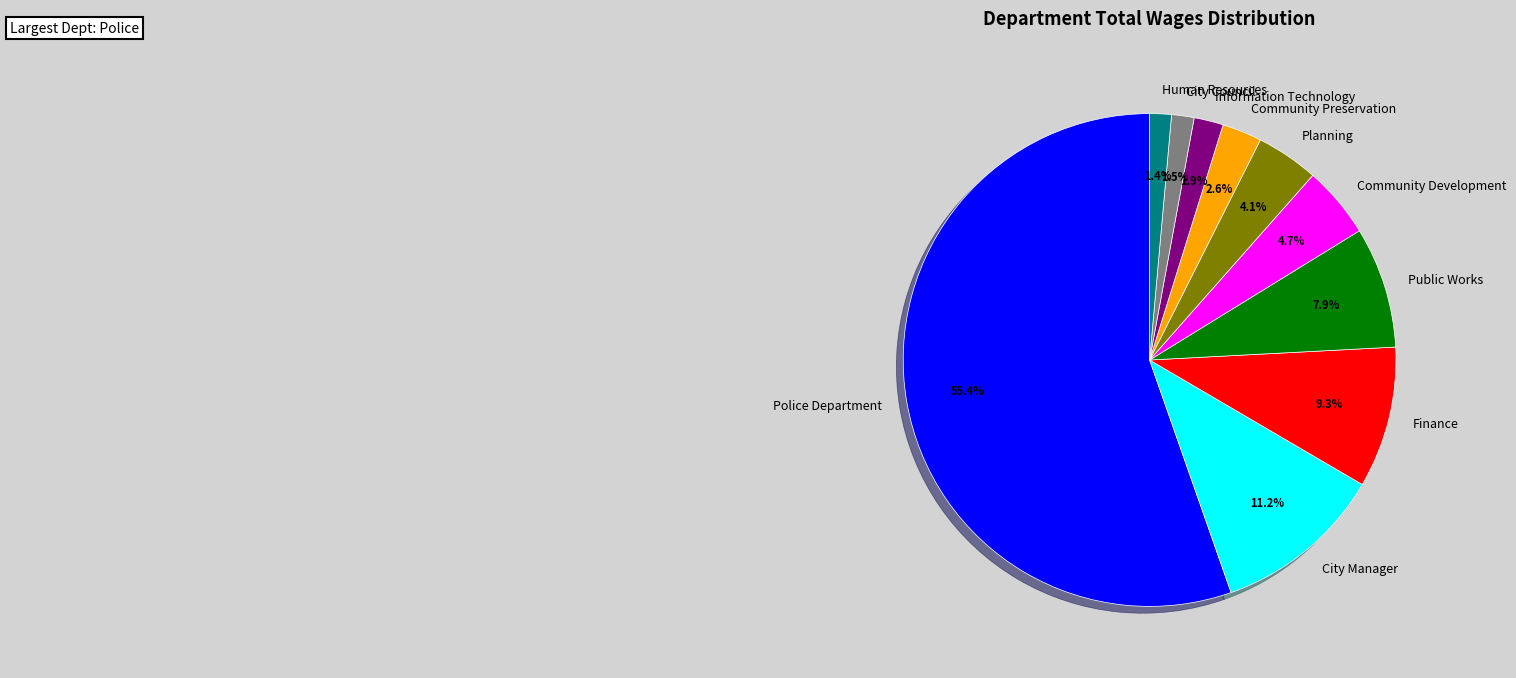

Which slice is the largest?

Police Department